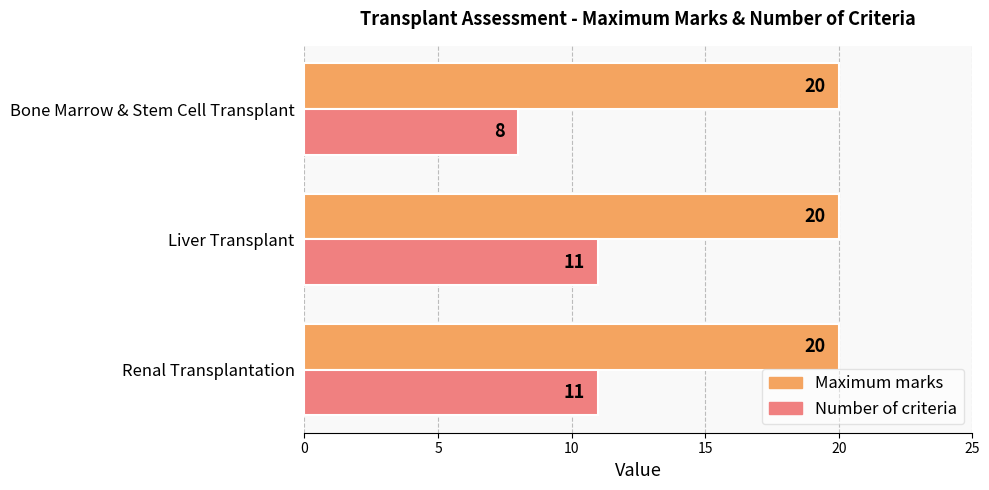

Is it true that Number of criteria equals 11 at Renal Transplantation?

True